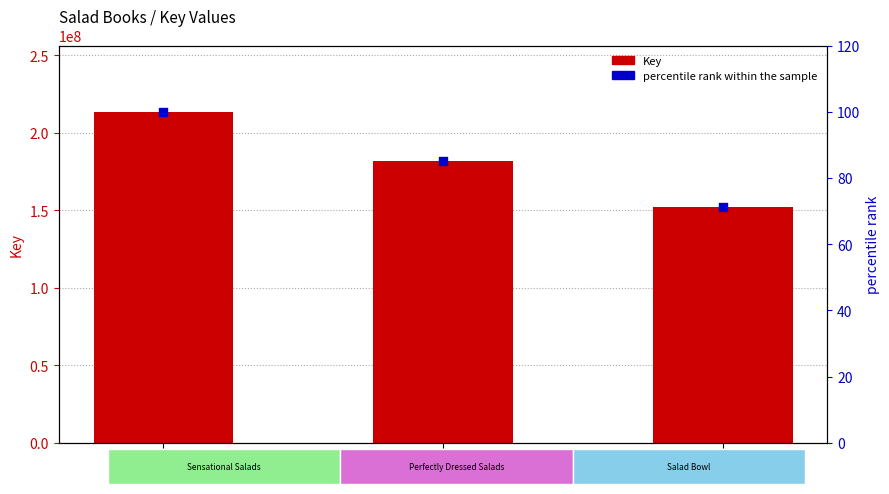

Which series has the largest total across all categories?

Key